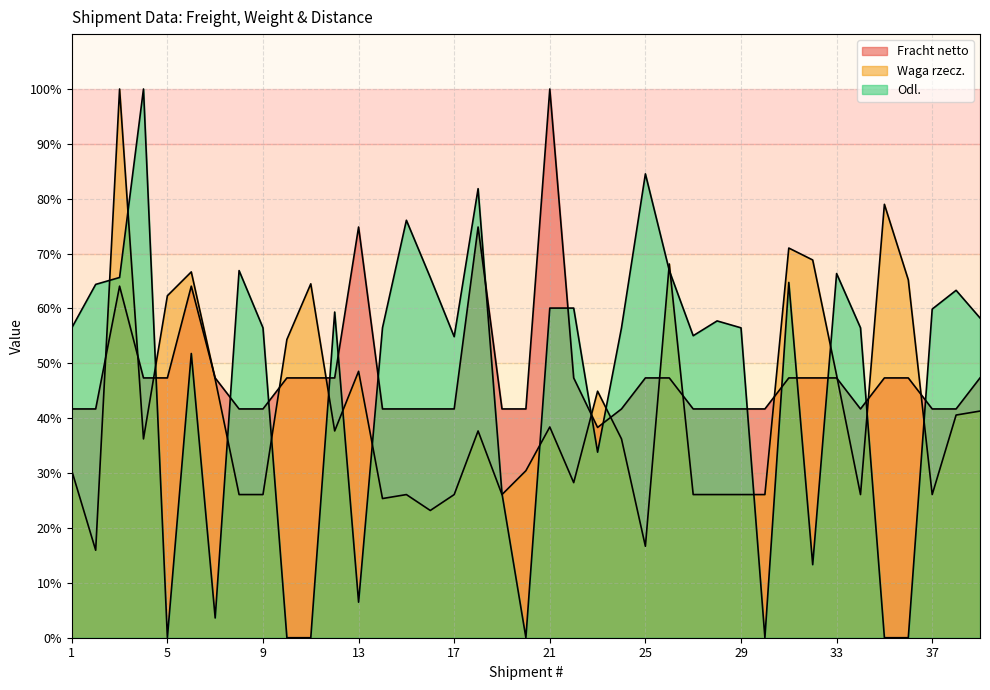

Which series has the largest total across all categories?

Fracht netto